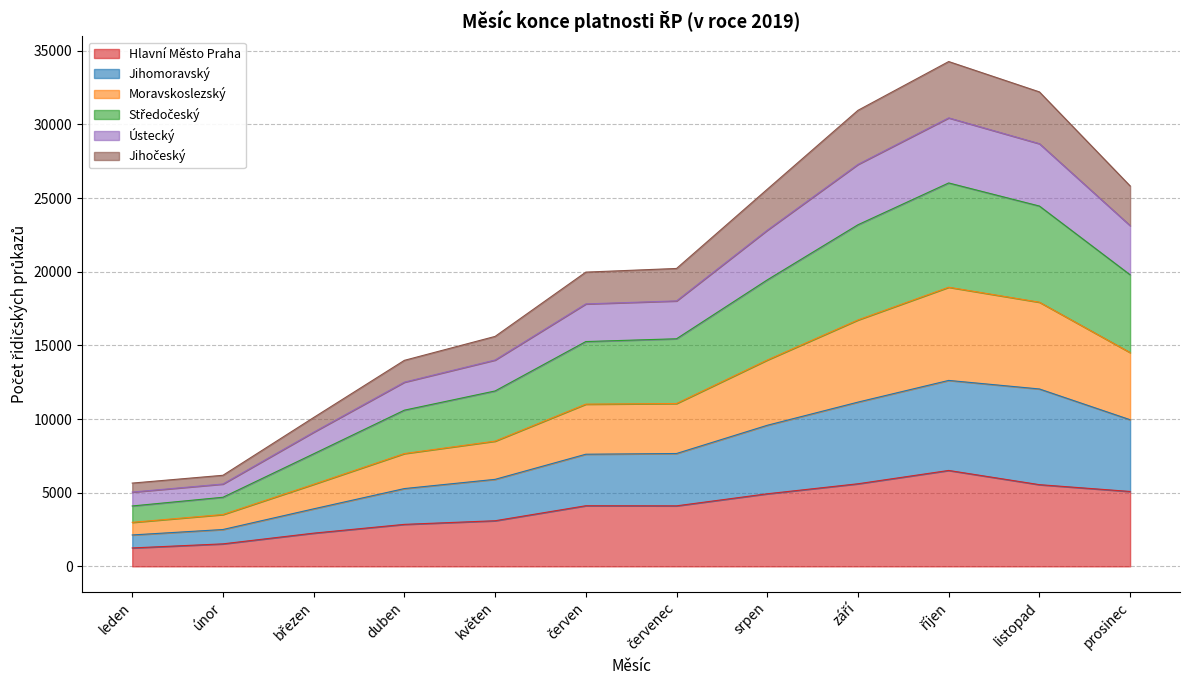

True or false: Ústecký has more than 2 points higher than both neighbors.

False